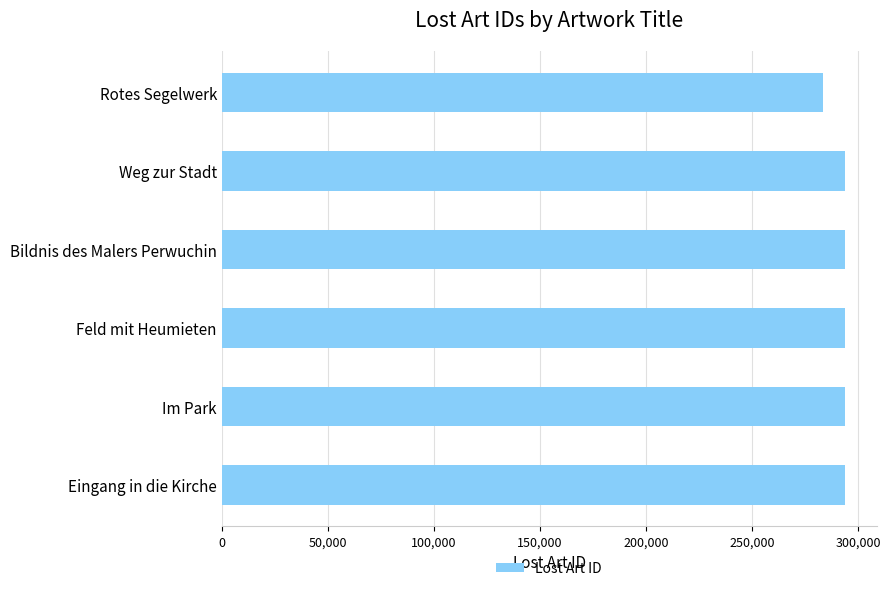

Is it true that the value at Rotes Segelwerk is 283269?

True